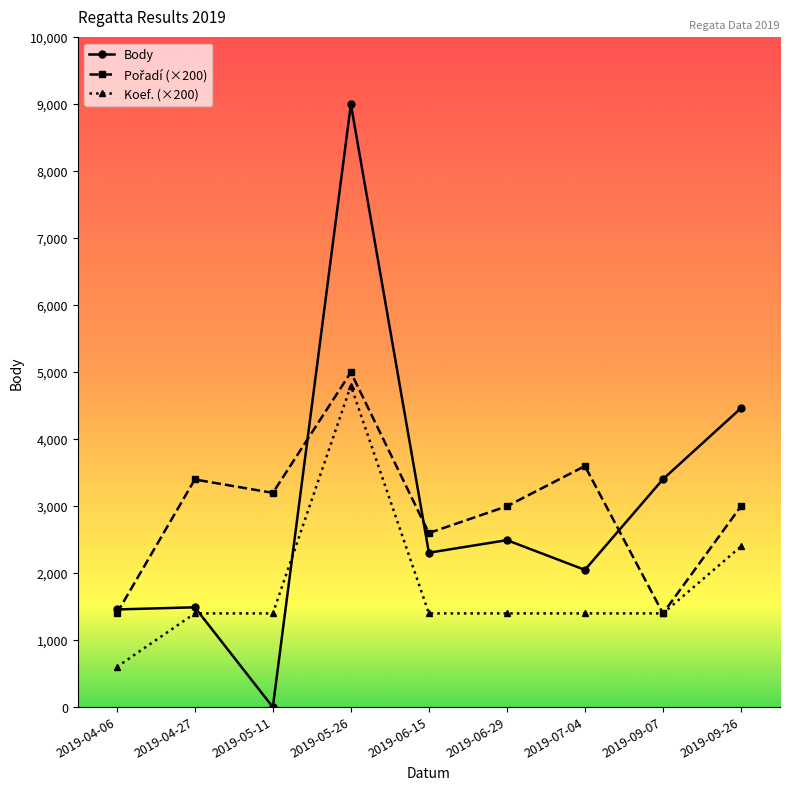

At which category is the sum across all series the highest?

2019-05-26